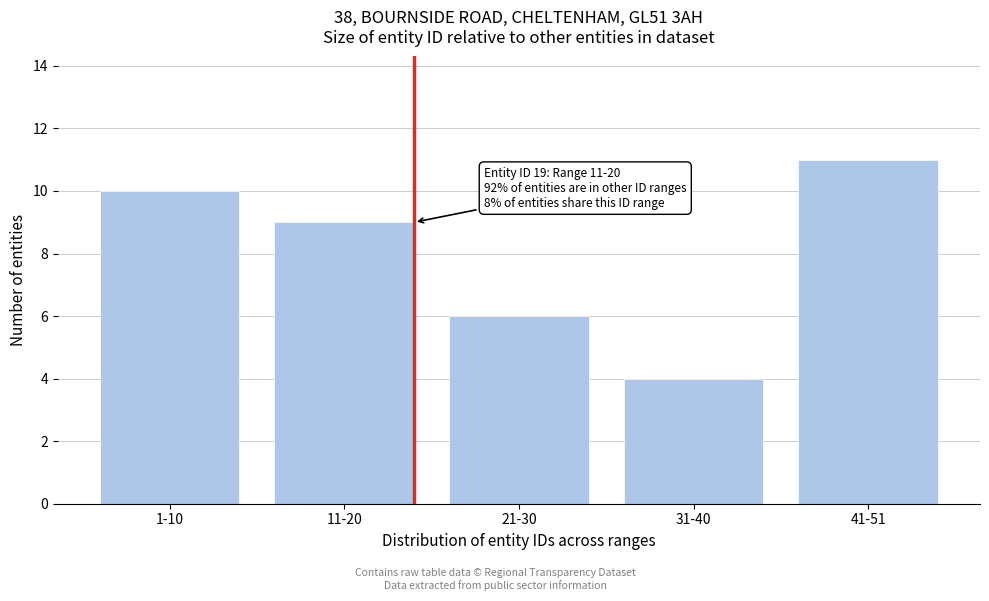

Reading left to right, extract all data points from this chart.

1-10=10	11-20=9	21-30=6	31-40=4	41-51=11